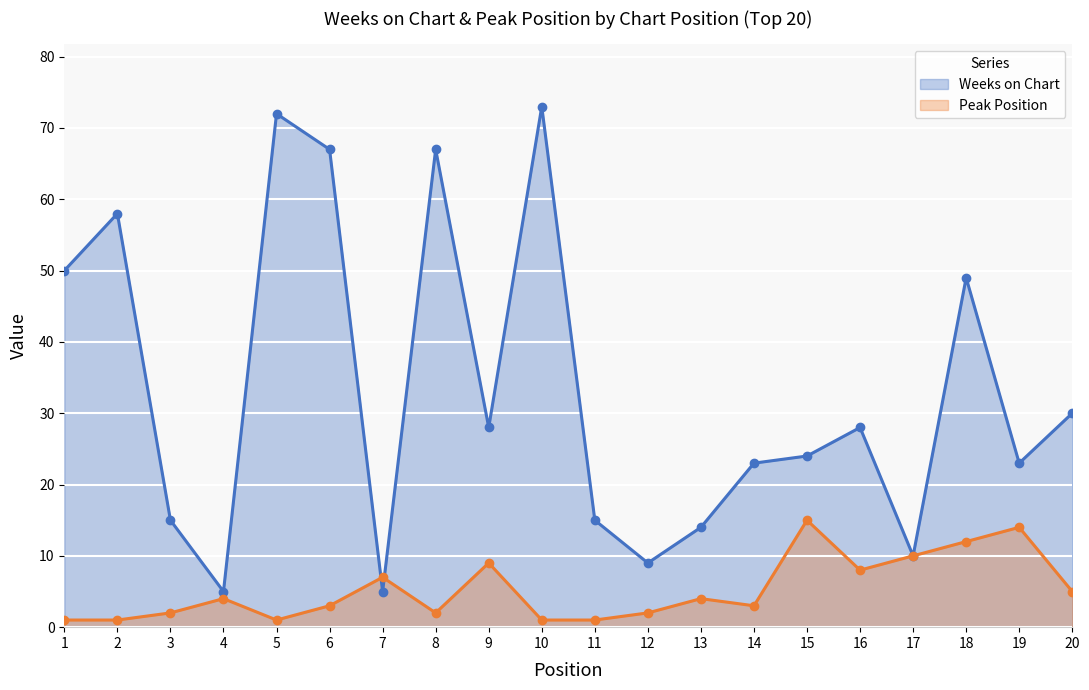

What is the total value across all series at 18?

61